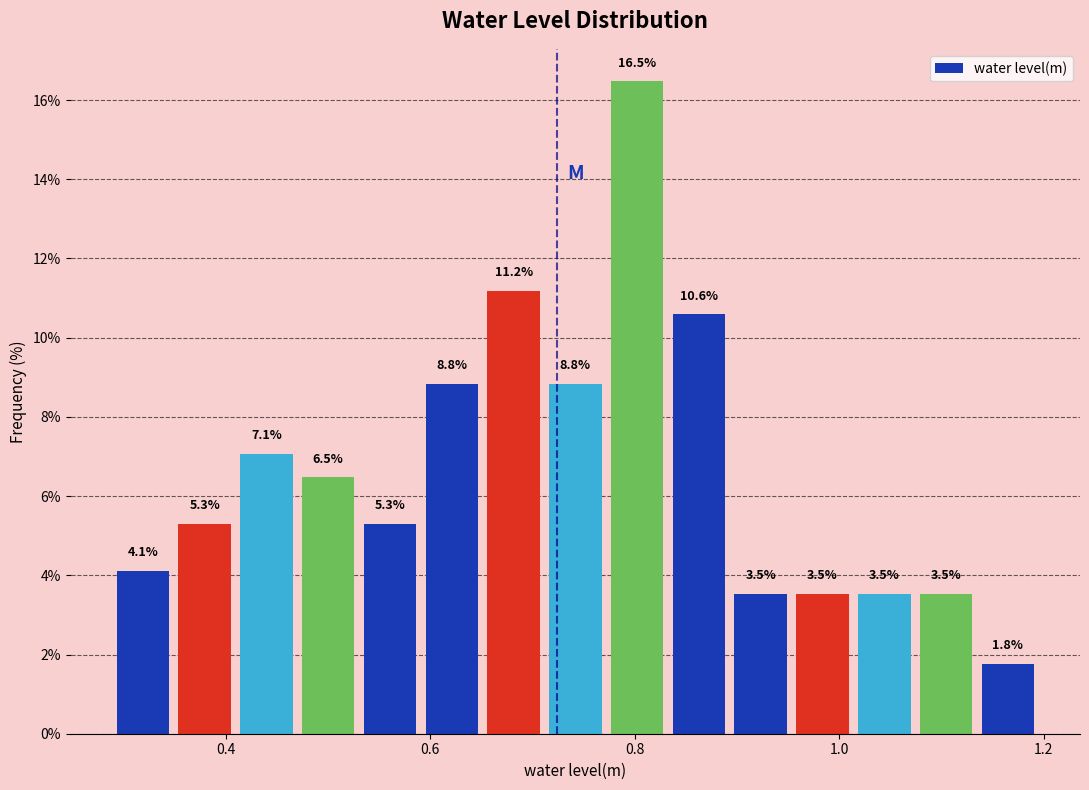

Around what value on the x-axis is the tallest bar? Give the approximate position of its centre, as read against the axis.

0.80